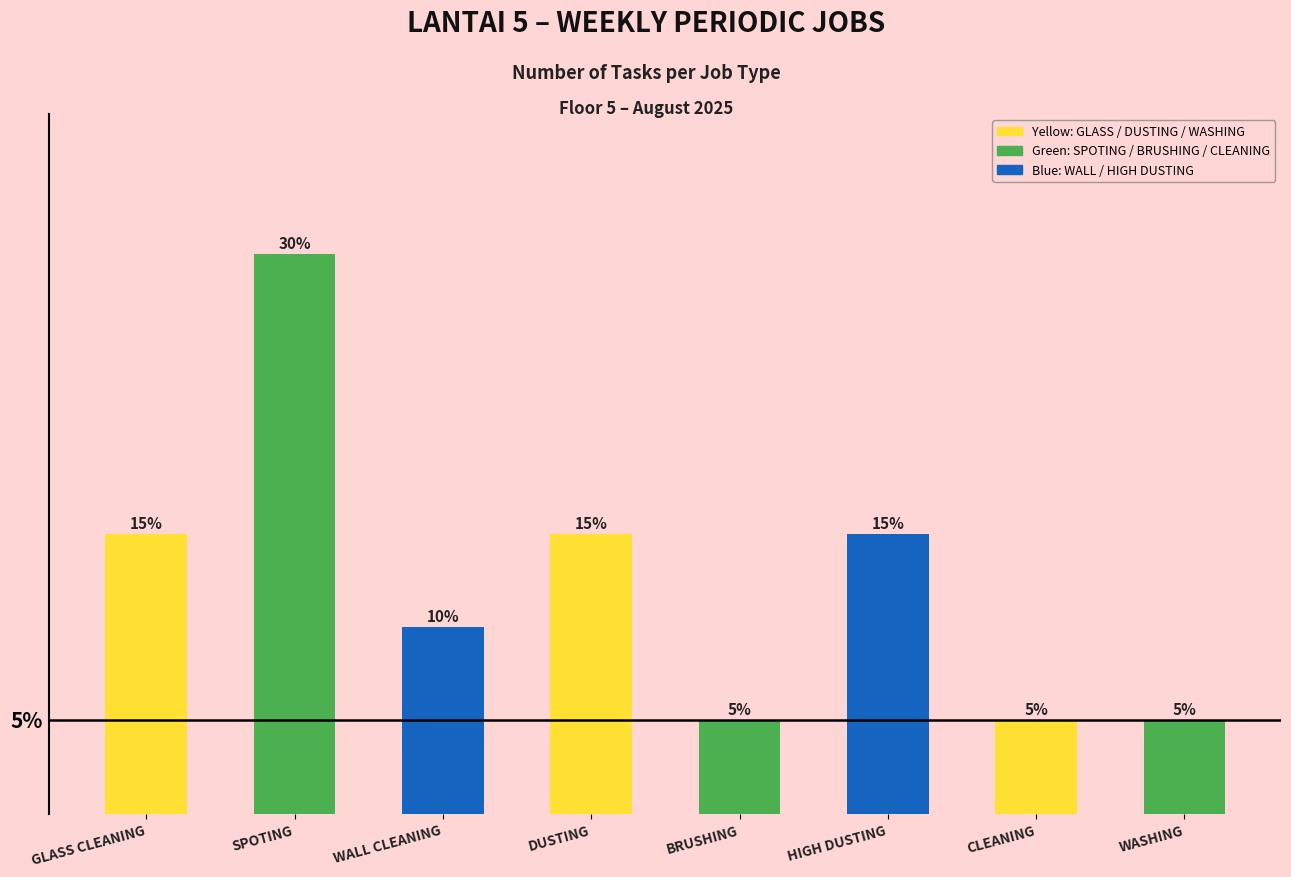

Which category has the highest value across all series?

SPOTING